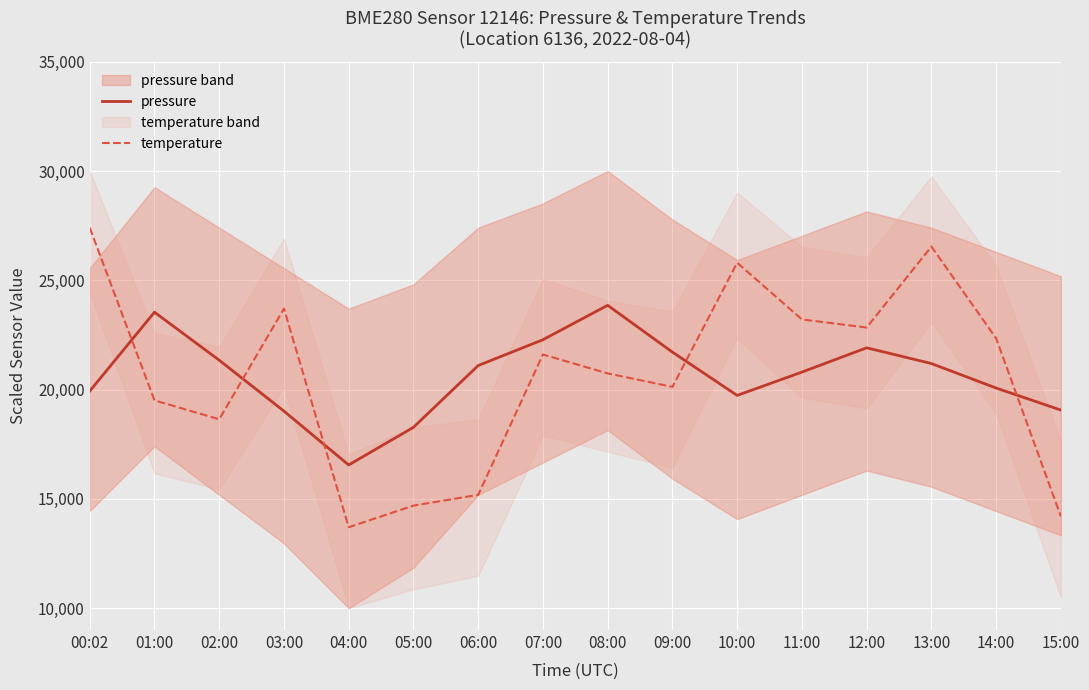

Where does the pressure series first go above 21100?

01:00